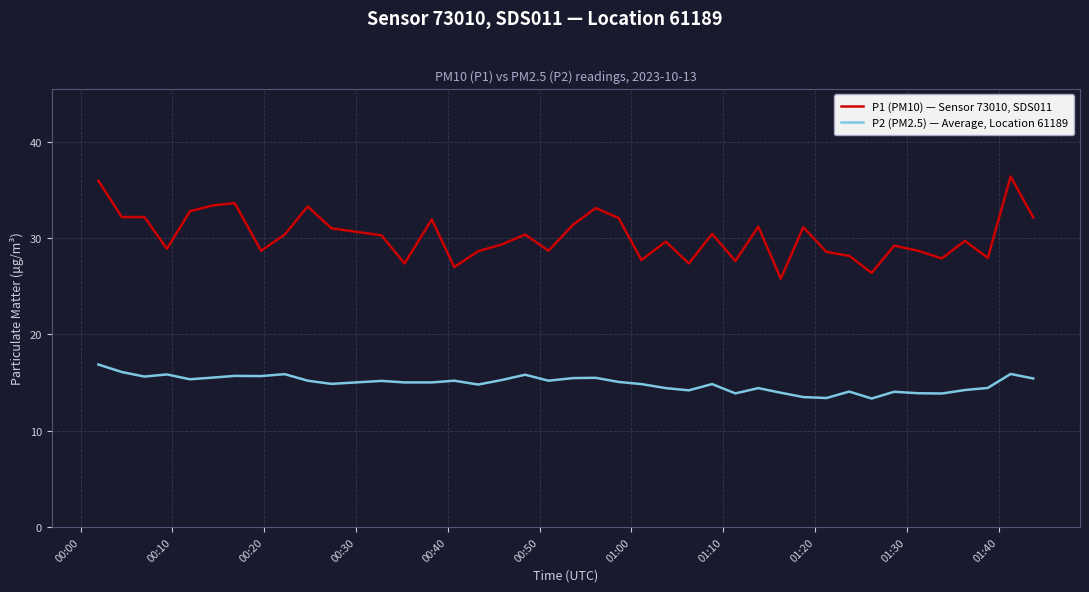

What is the average value of the P2 (PM2.5) — Average, Location 61189 series?

14.9